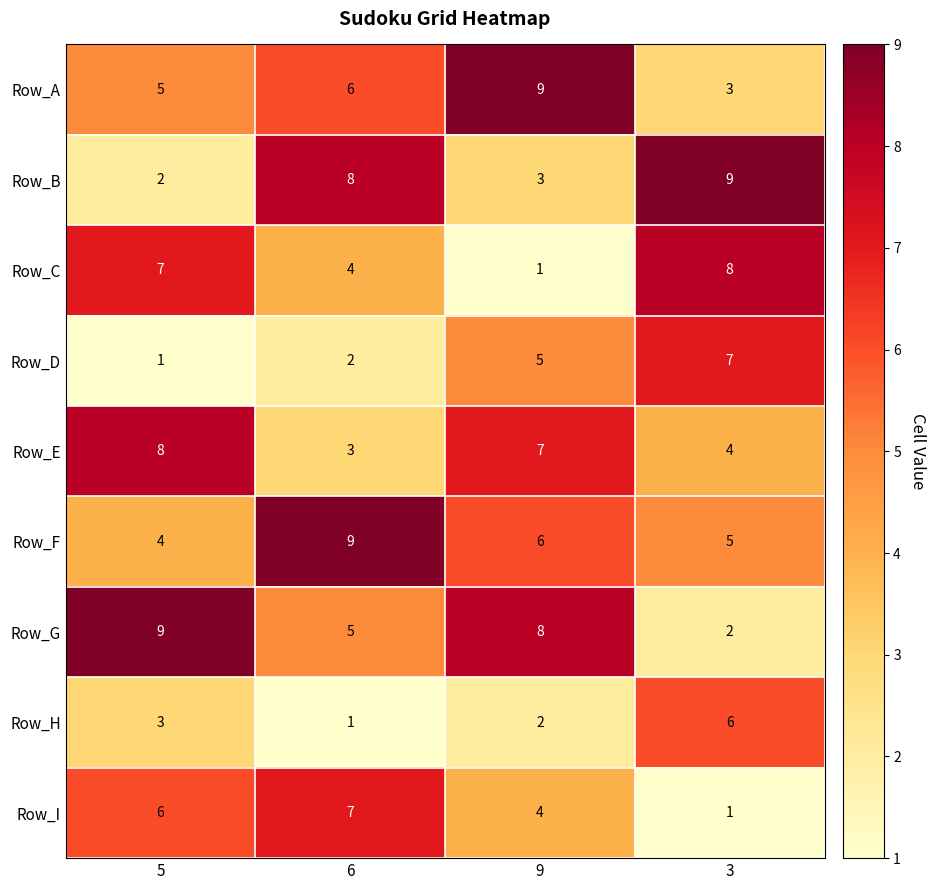

What is the difference between the maximum and minimum values in the Row_A series?

6